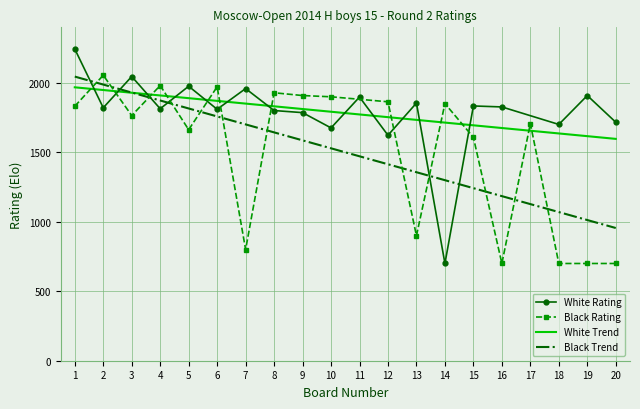

What is the value of the Board No point at the 1st from the left?

1